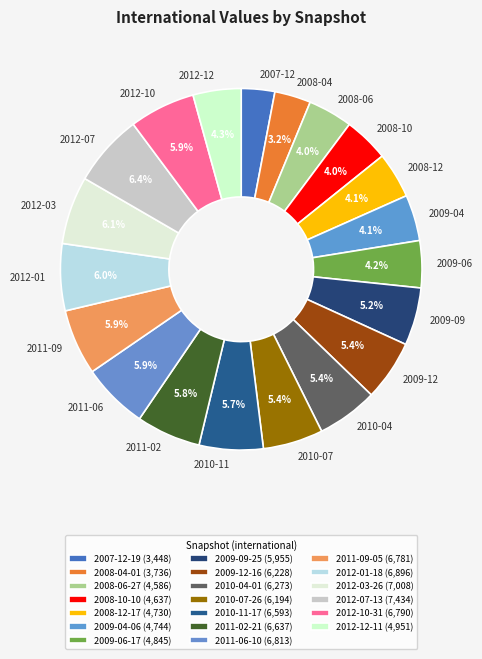

What percentage do 2008-06-27 and 2011-06-10 together represent?

9.9%